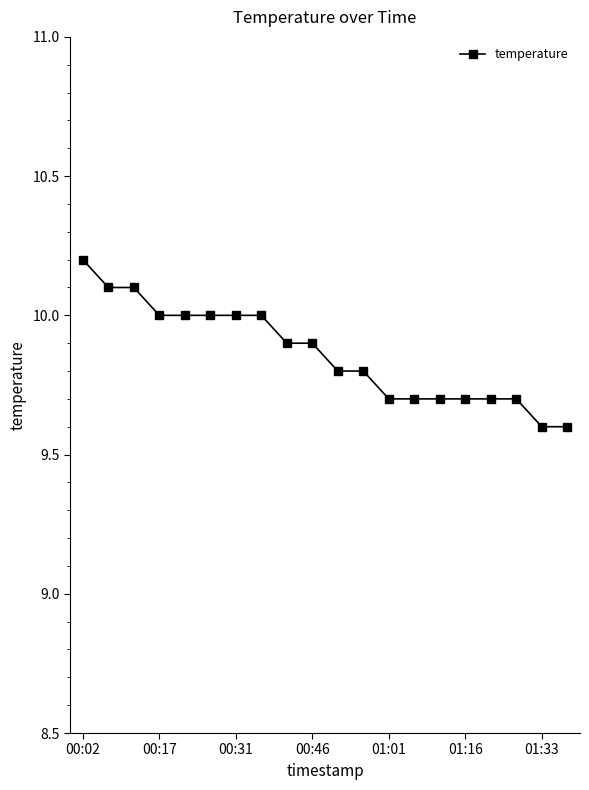

What is the average value?

9.9